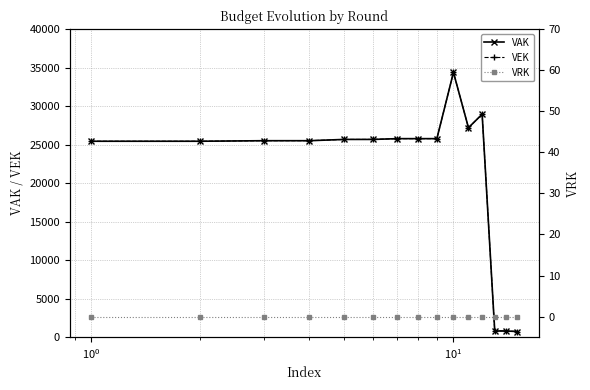

Does the chart have visible grid lines?

Yes